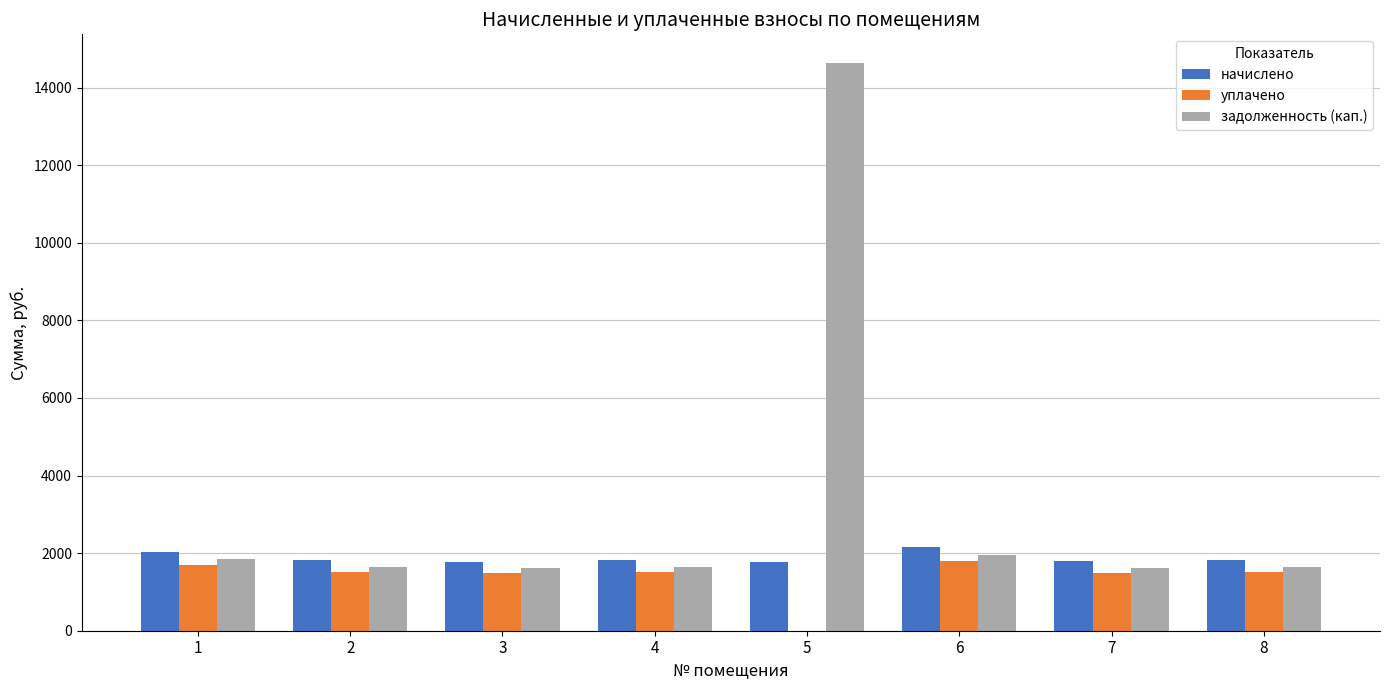

What is the total value across all series at 6?

5912.0